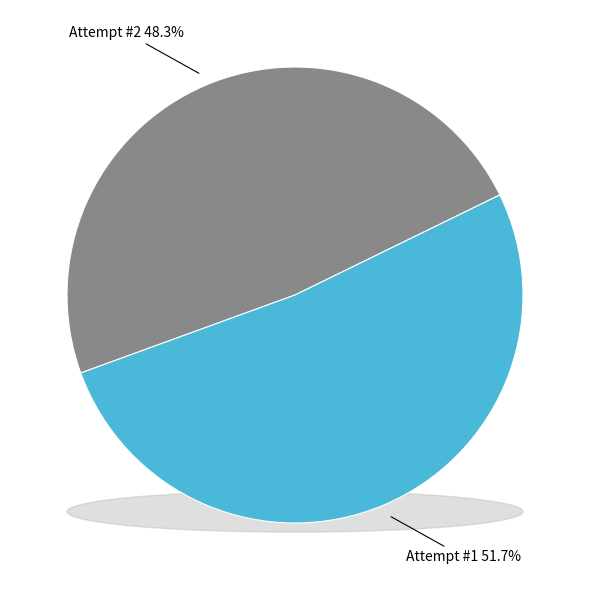

What percentage do 2 and 1 together represent?

100.0%